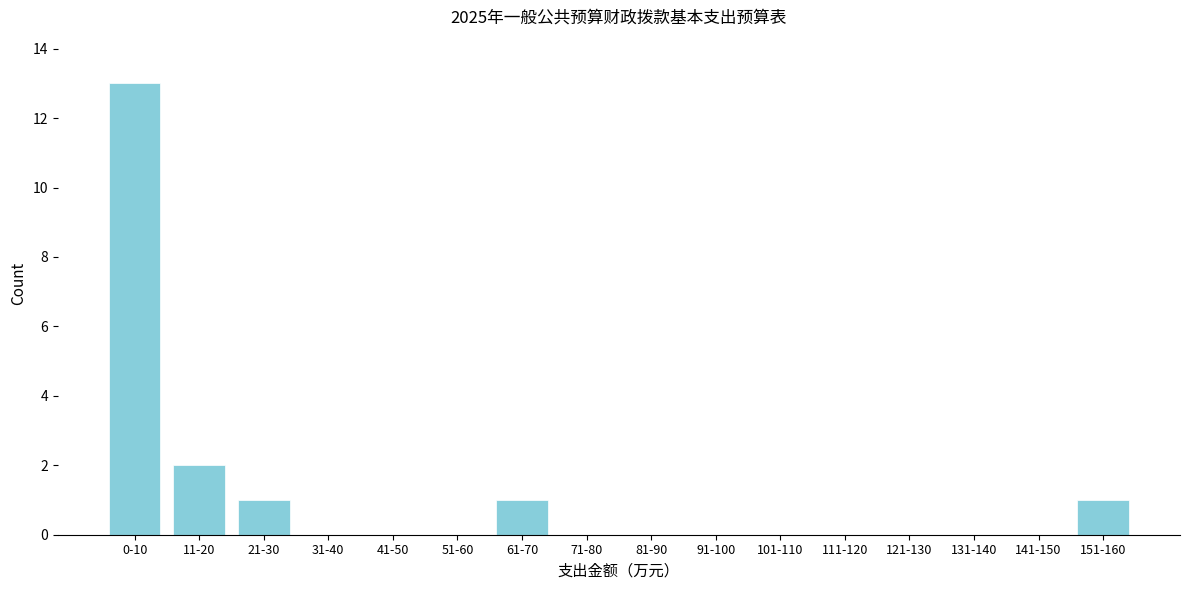

Reading left to right, transcribe all the data shown in this chart.

0-10=13	11-20=2	21-30=1	31-40=0	41-50=0	51-60=0	61-70=1	71-80=0	81-90=0	91-100=0	101-110=0	111-120=0	121-130=0	131-140=0	141-150=0	151-160=1